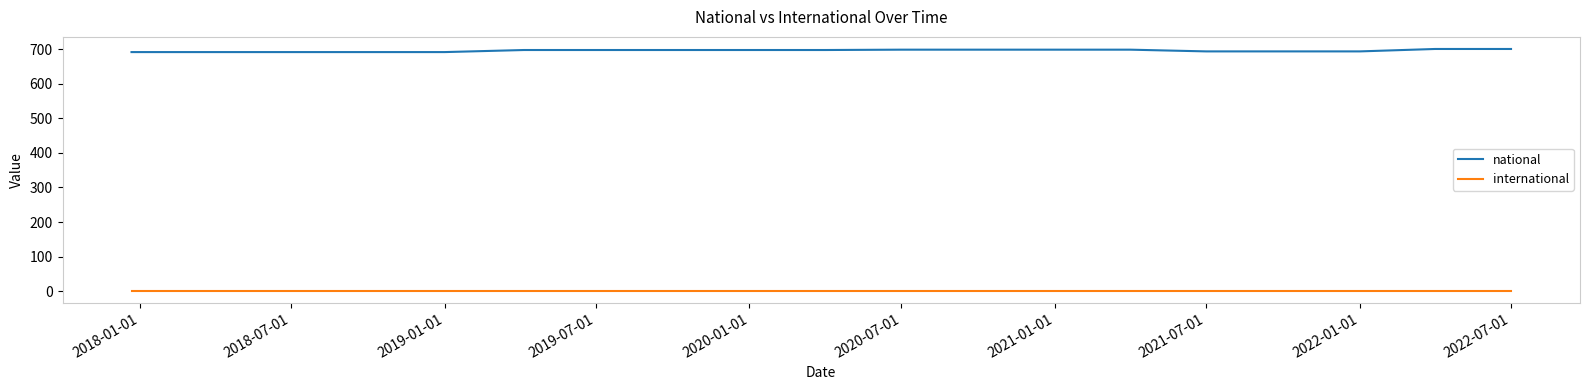

Is this an area chart (filled region under the line)?

No